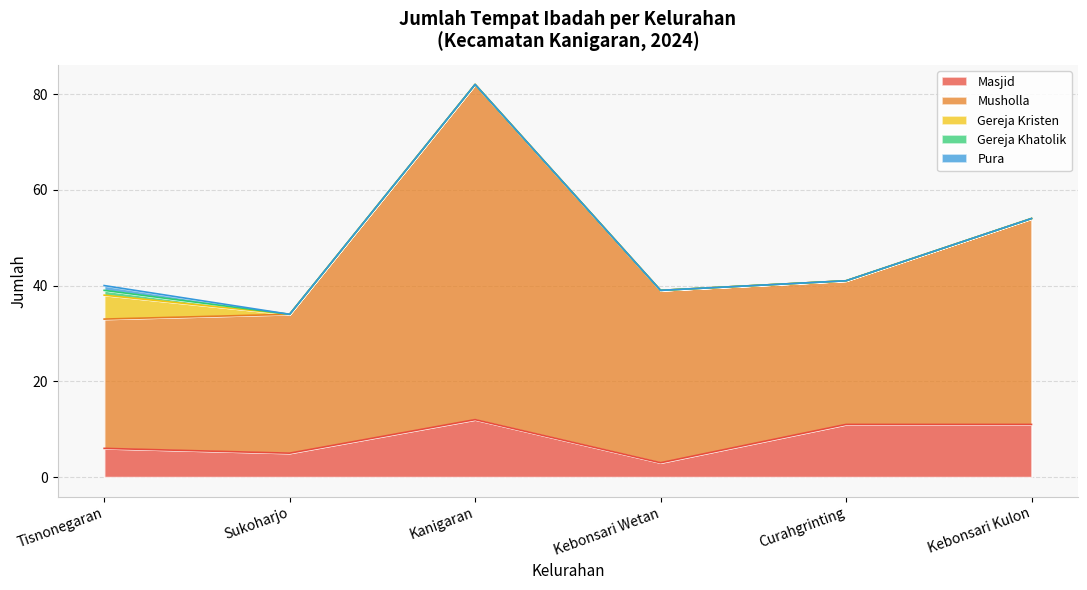

At which label is Gereja Kristen closest to 2?

Sukoharjo